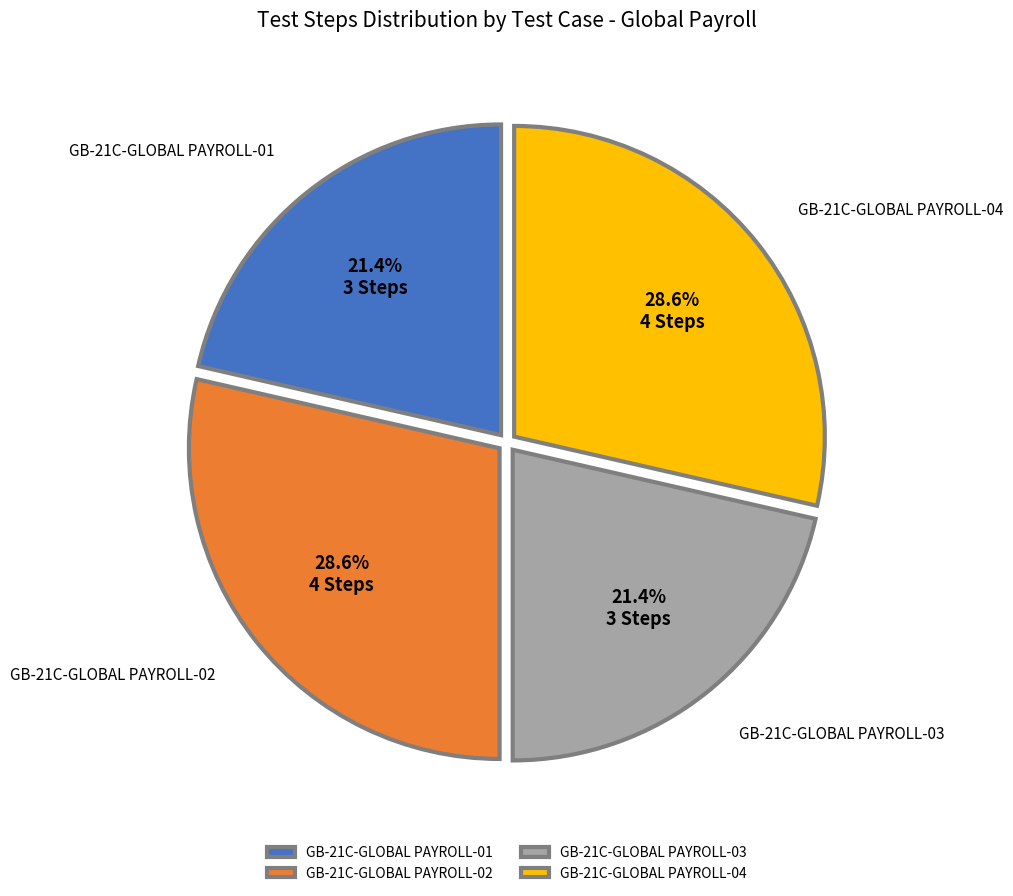

What percentage is NOT represented by GB-21C-GLOBAL PAYROLL-01?

78.6%